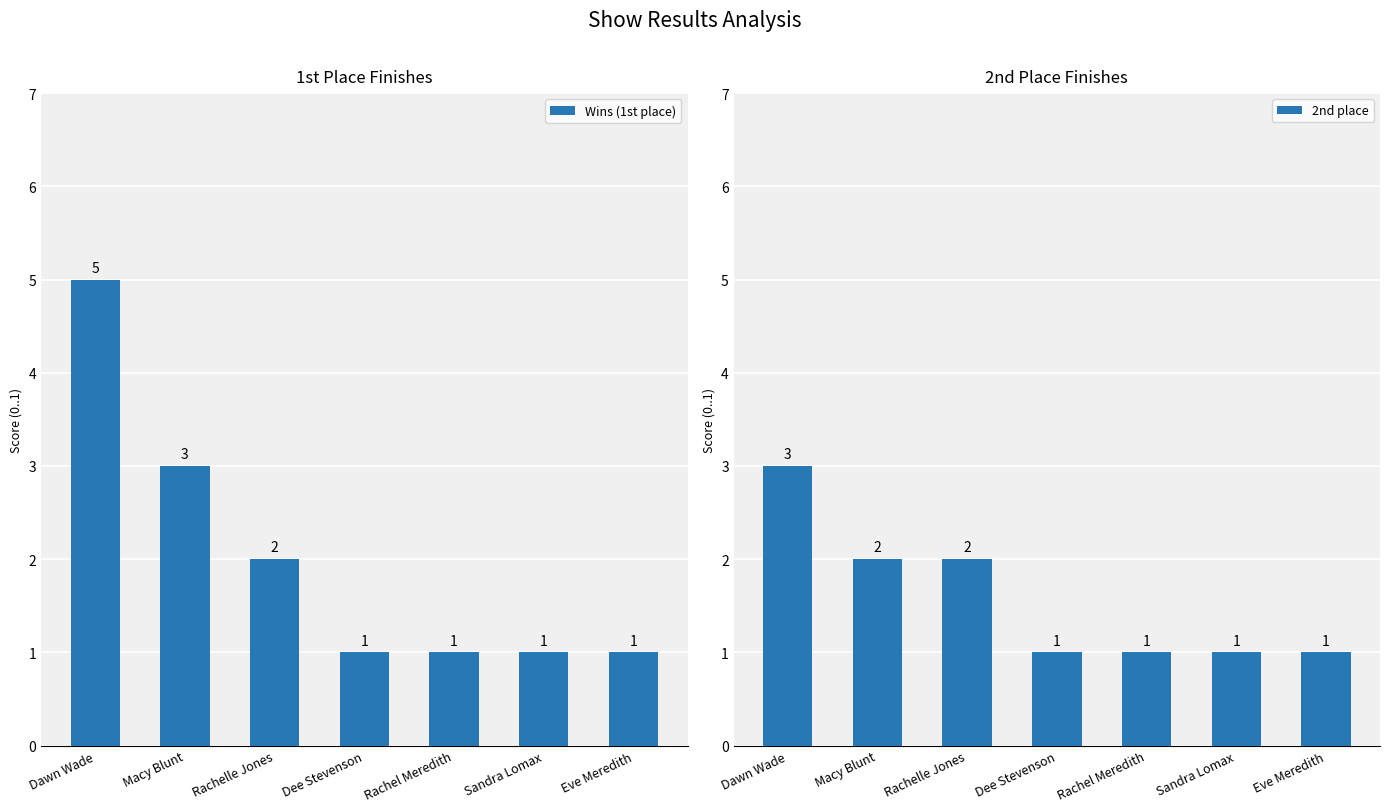

At which label is Wins (1st place) closest to 3?

Macy Blunt